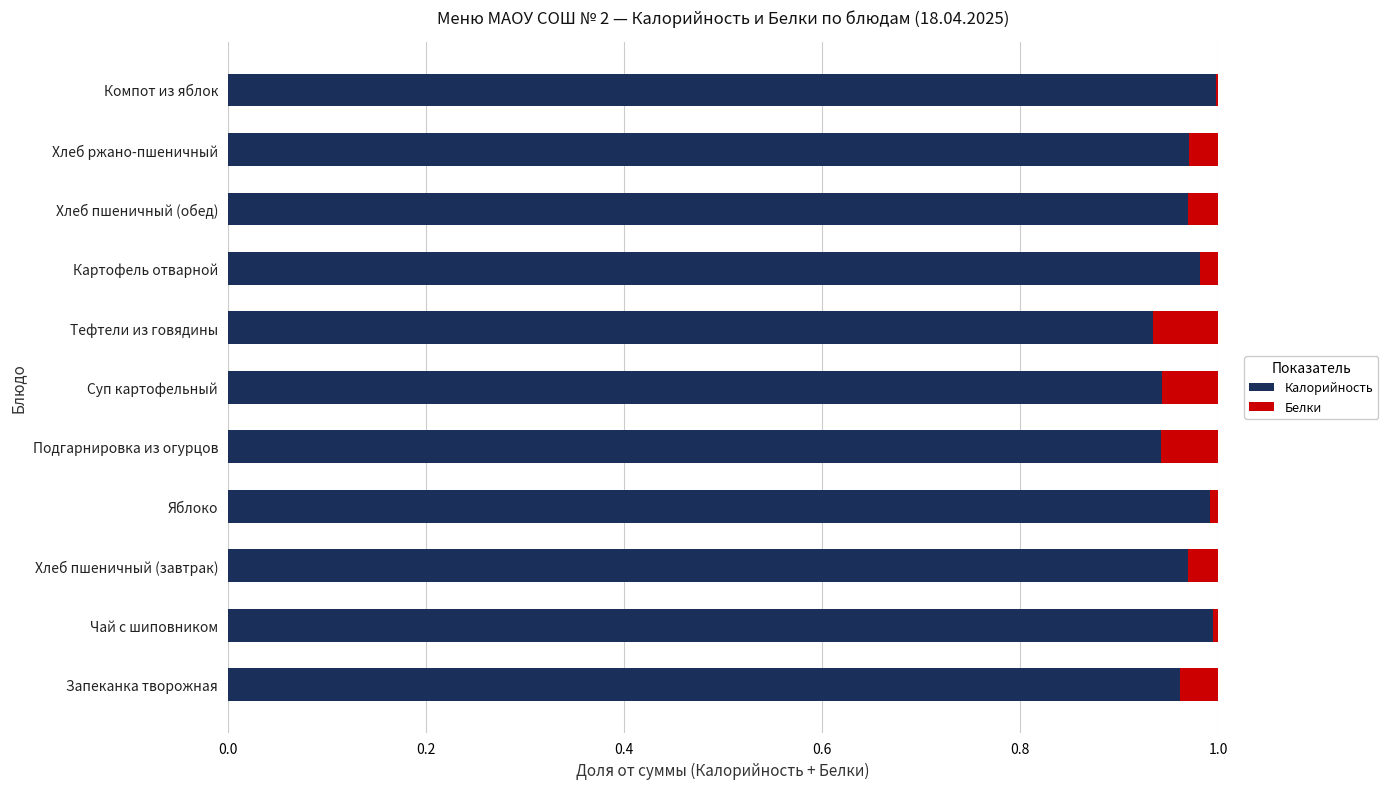

True or false: Калорийность has a value of 1.5 at Тефтели из говядины.

False